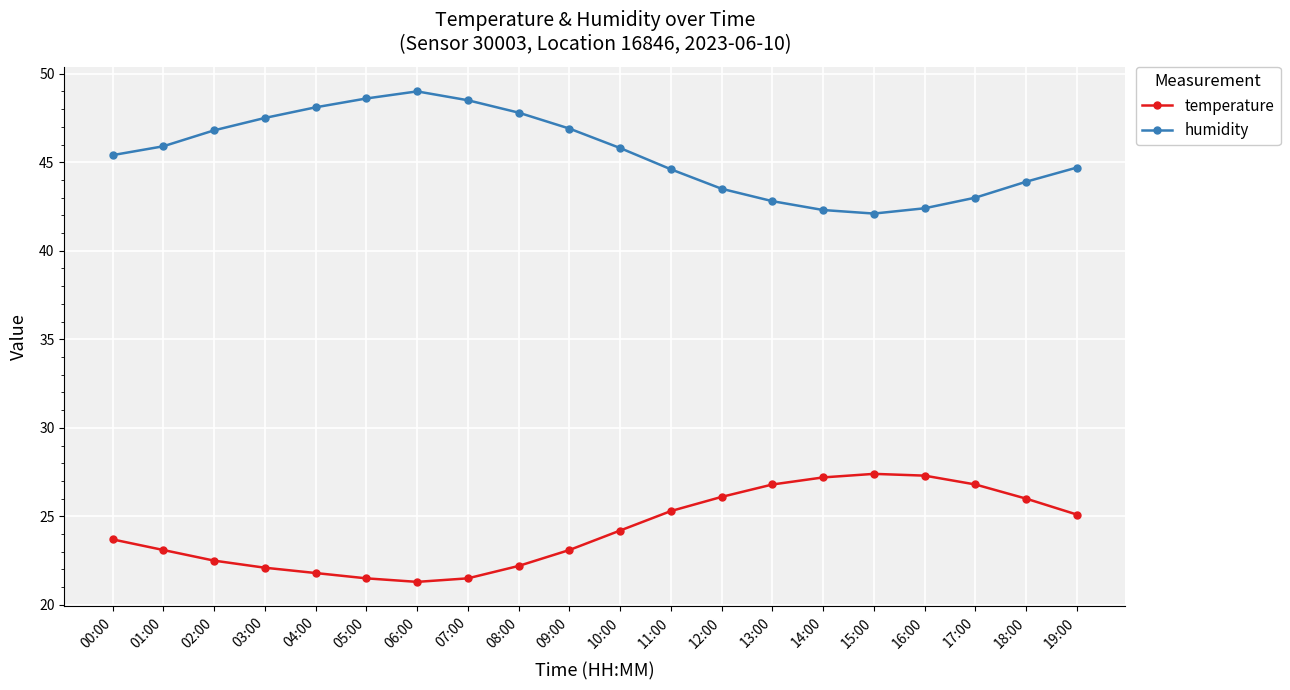

Does the chart display data point markers on the line(s)?

Yes